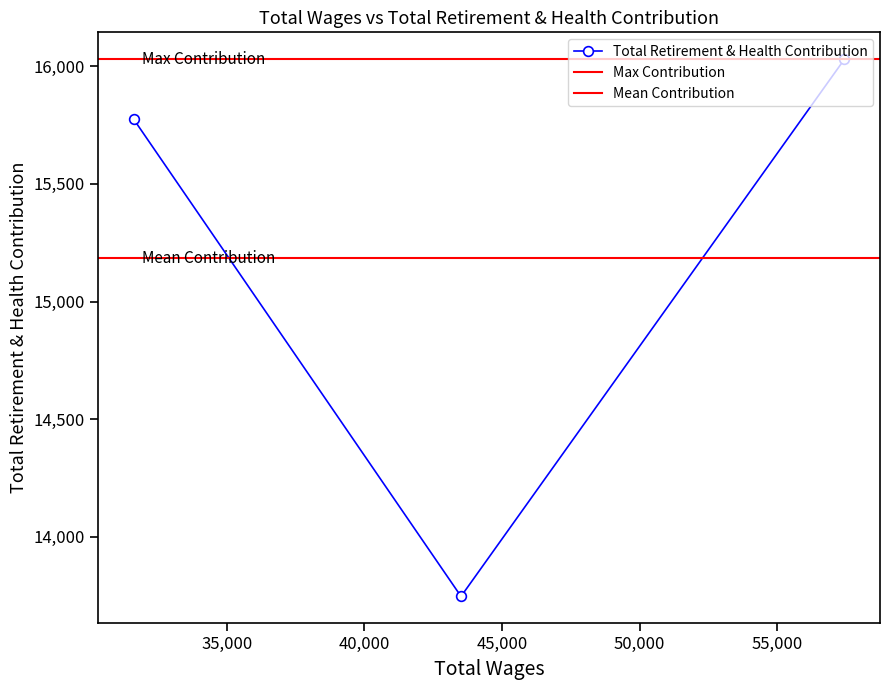

What is the difference between the maximum and minimum values?

2283